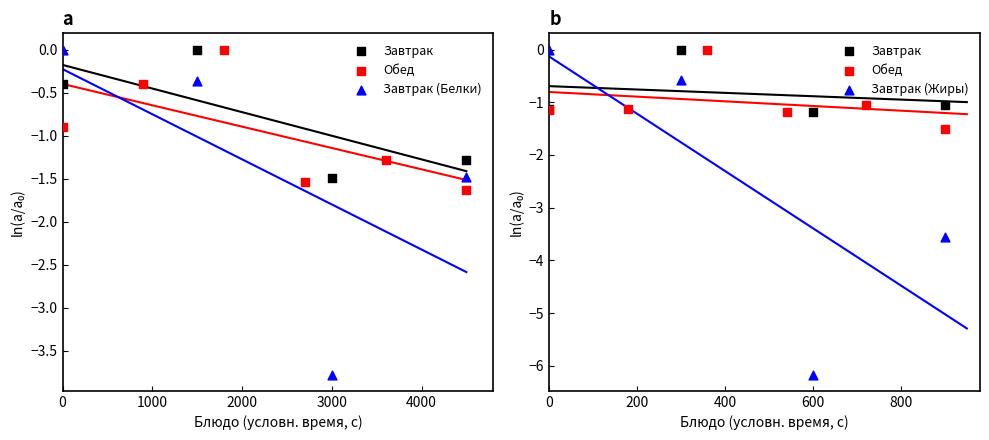

Which has a higher value, 2000 or 1000?

1000